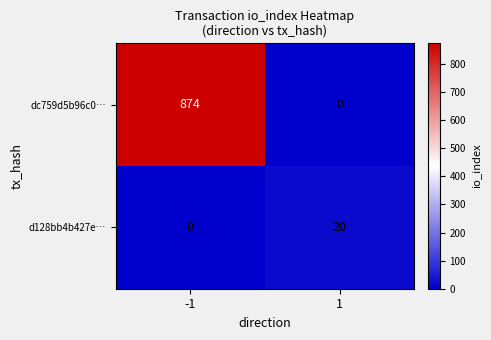

What is the sum of the d128bb4b427e… values at -1 and 1?

20